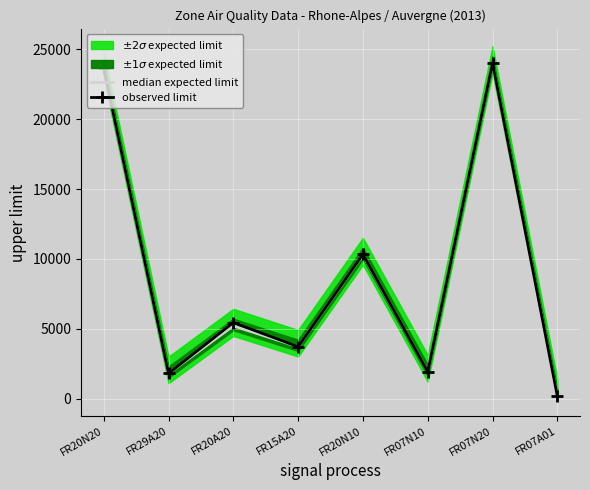

List the labels in order of value, largest first.

FR07N20, FR20N20, FR20N10, FR20A20, FR15A20, FR07N10, FR29A20, FR07A01